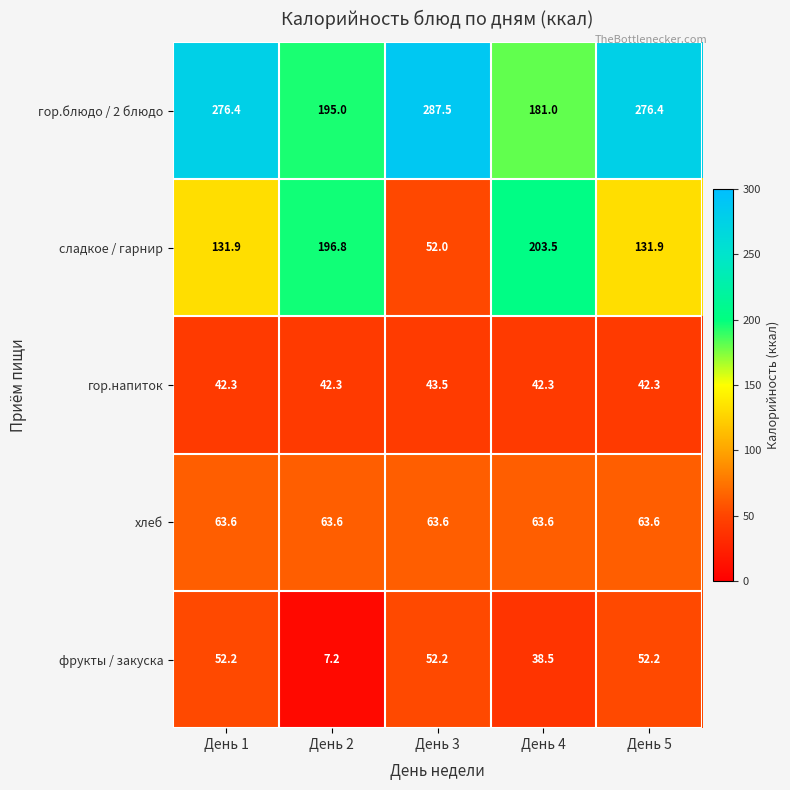

Between День 1 and День 4, which series saw the biggest shift?

гор.блюдо / 2 блюдо